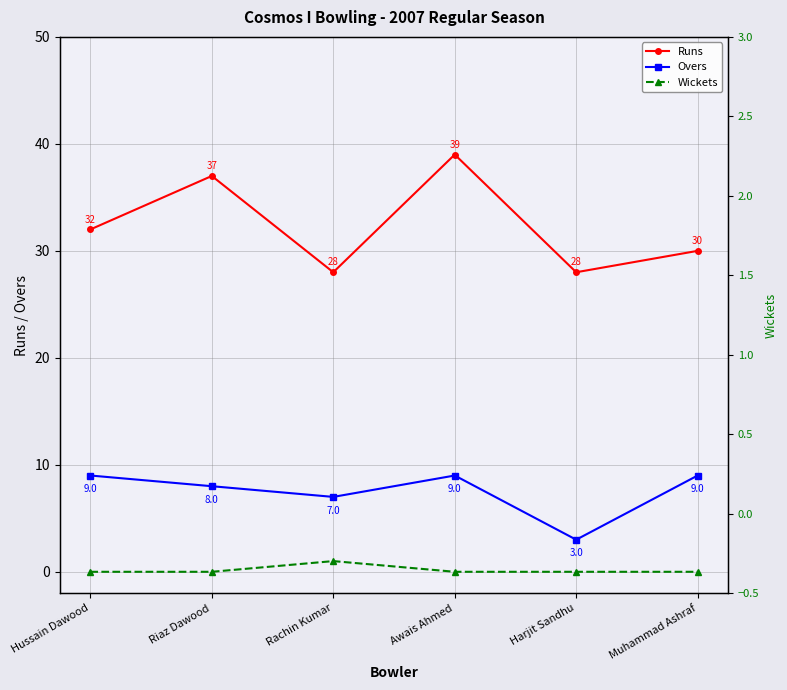

The Wickets series shows 0 at Awais Ahmed. True or false?

True